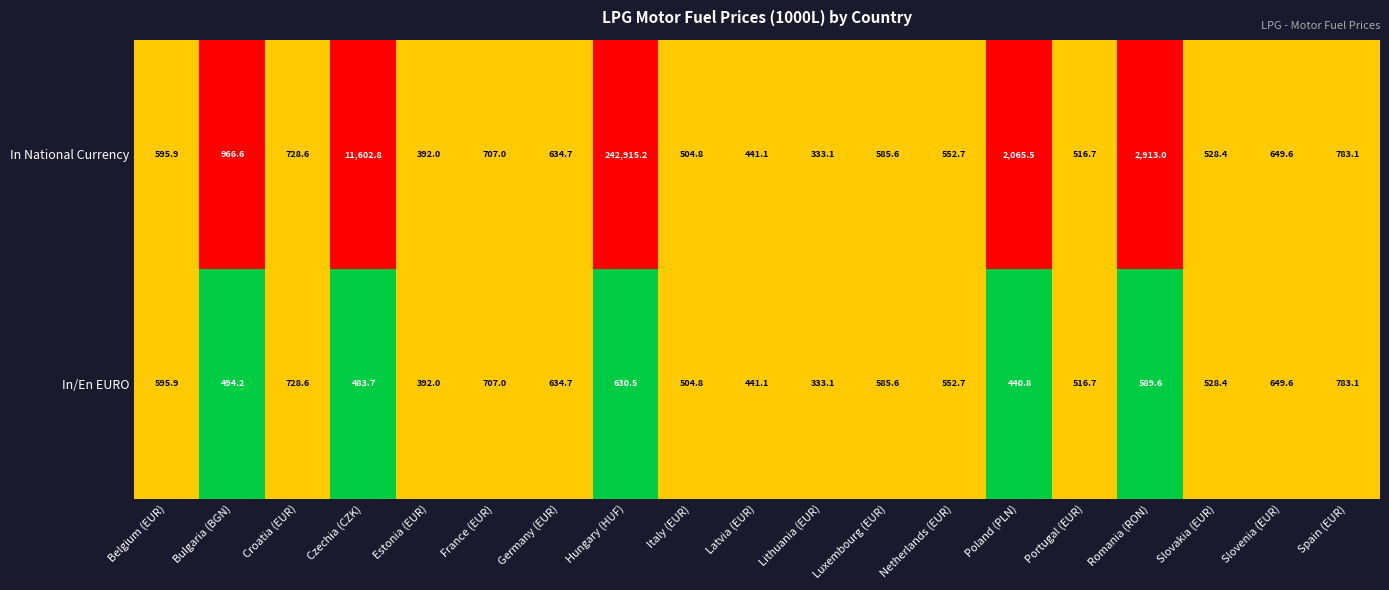

What is the sum of the In/En EURO values at France (EUR) and Spain (EUR)?

1490.1